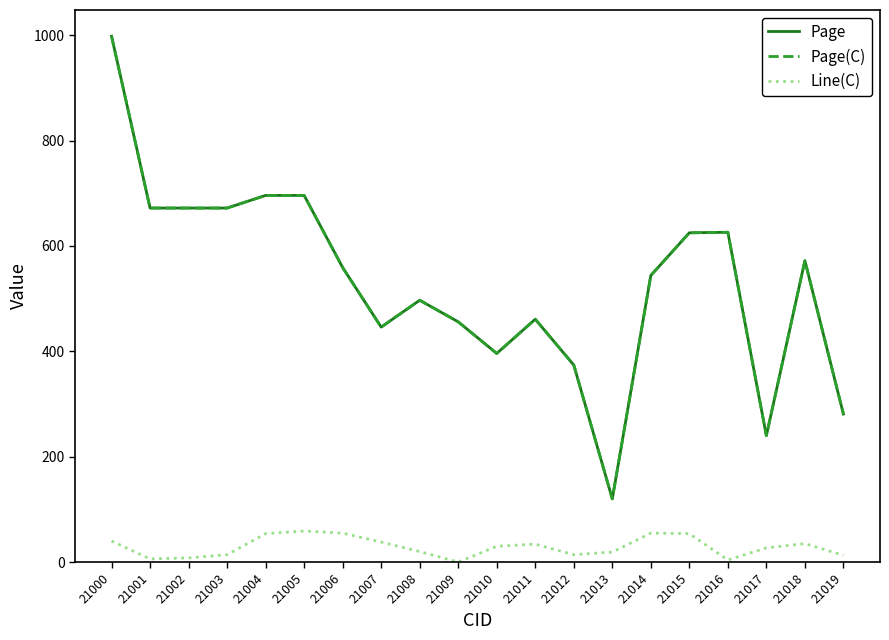

Does the chart have visible grid lines?

No